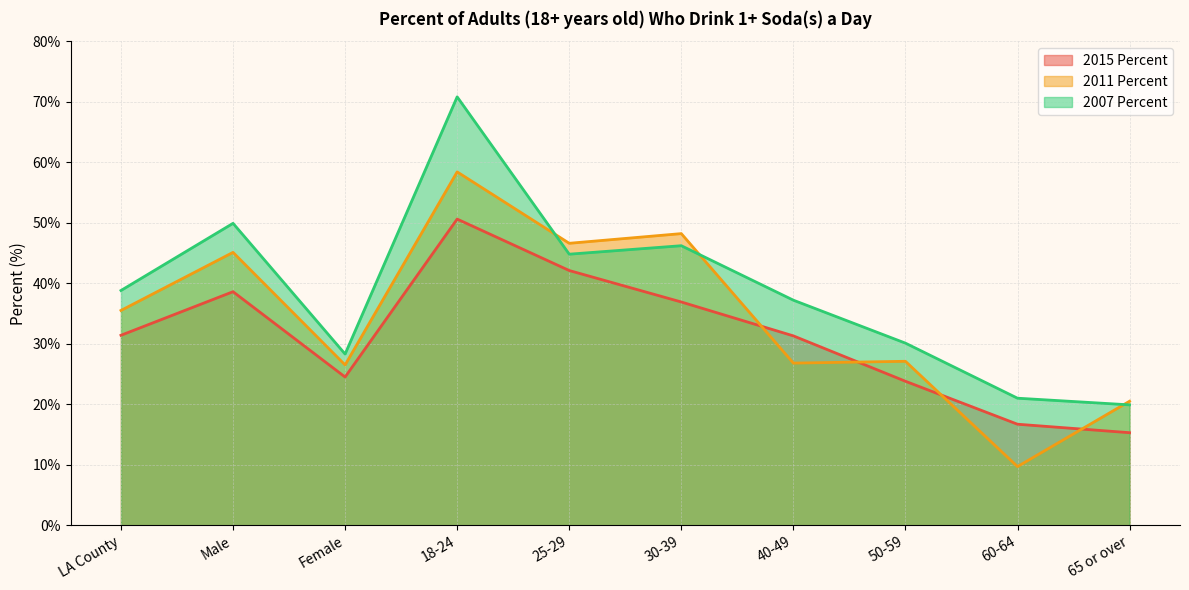

Which series ends up on top after the final intersection of 2011 Percent and 2007 Percent?

2011 Percent